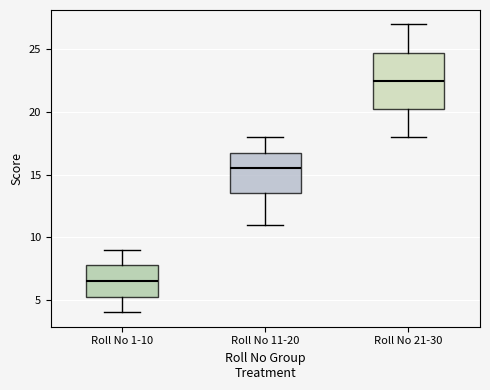

Which box has the lowest median line?

Roll No 1-10